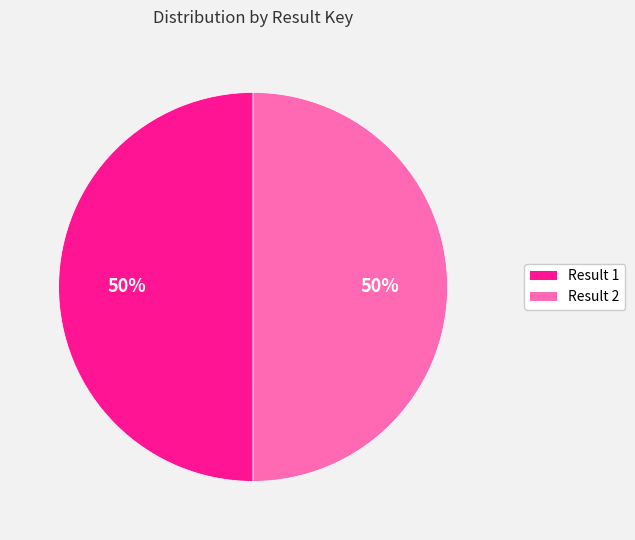

How many segments does this pie chart have?

2